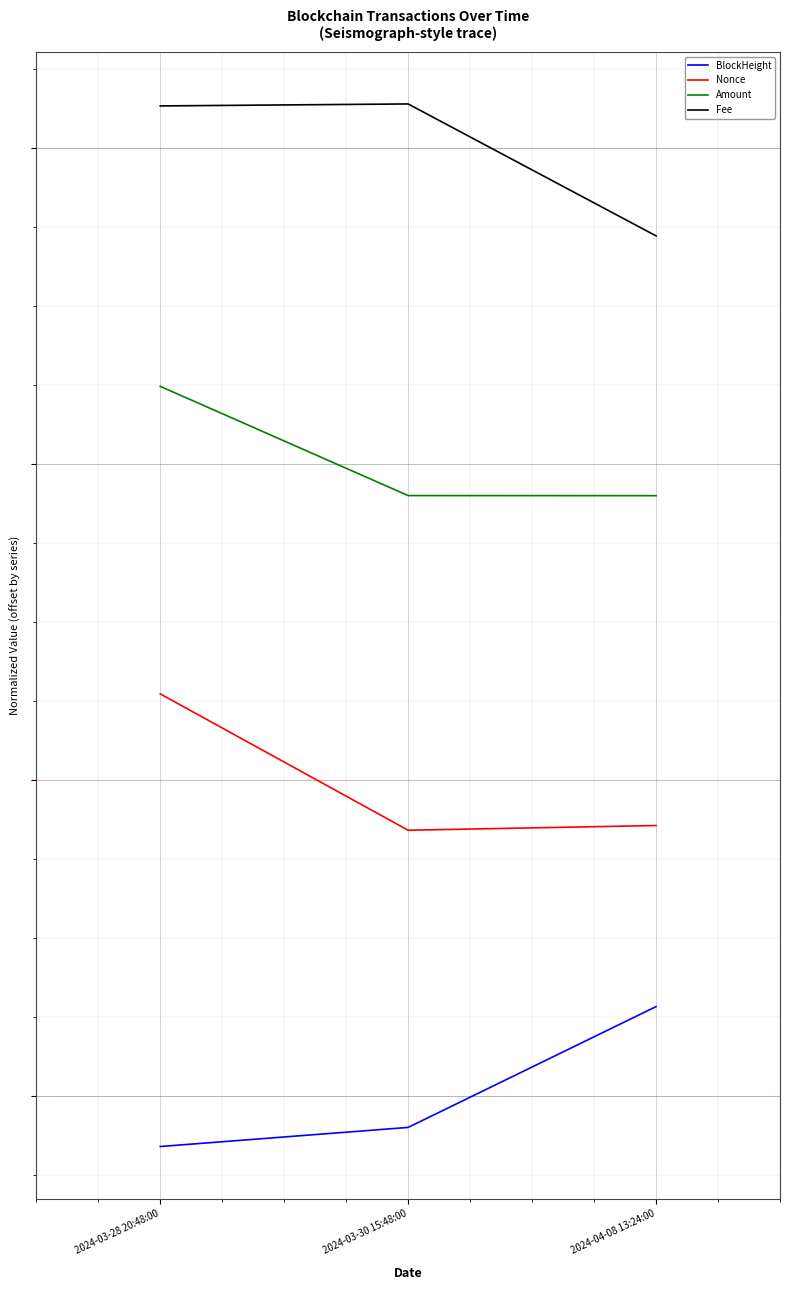

What is the total value across all series at 2024-04-08 13:24:00?

8.6